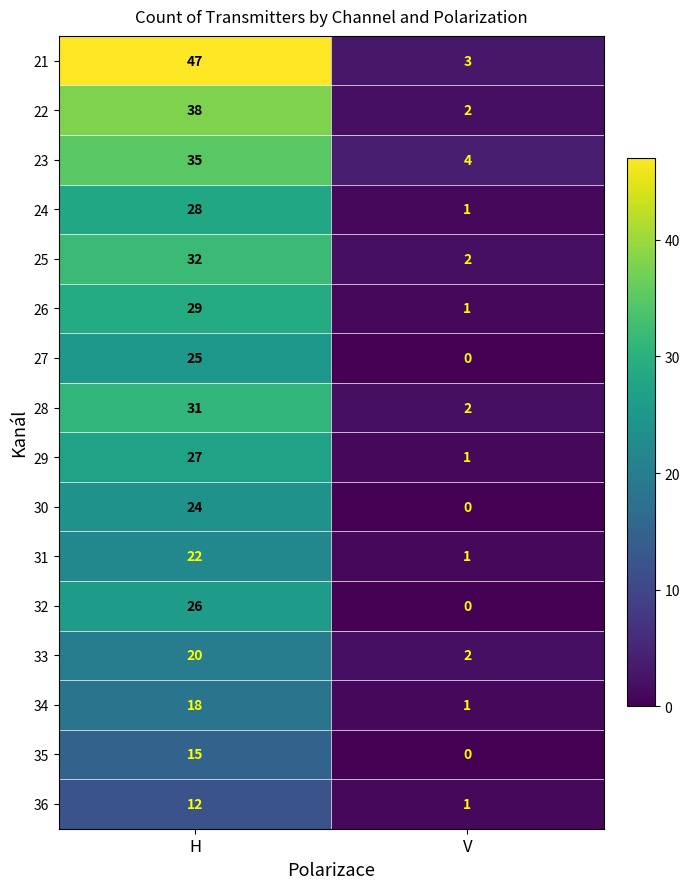

Where is 27 nearest to the value 12?

V